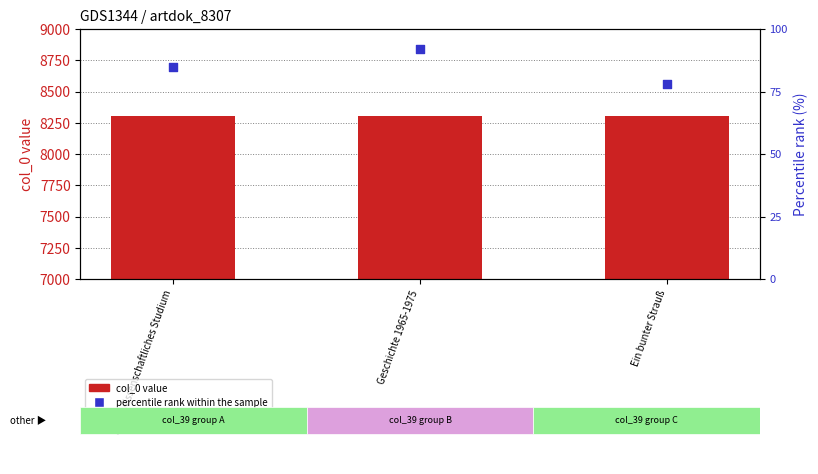

At how many categories does at least one series exceed 1150?

3